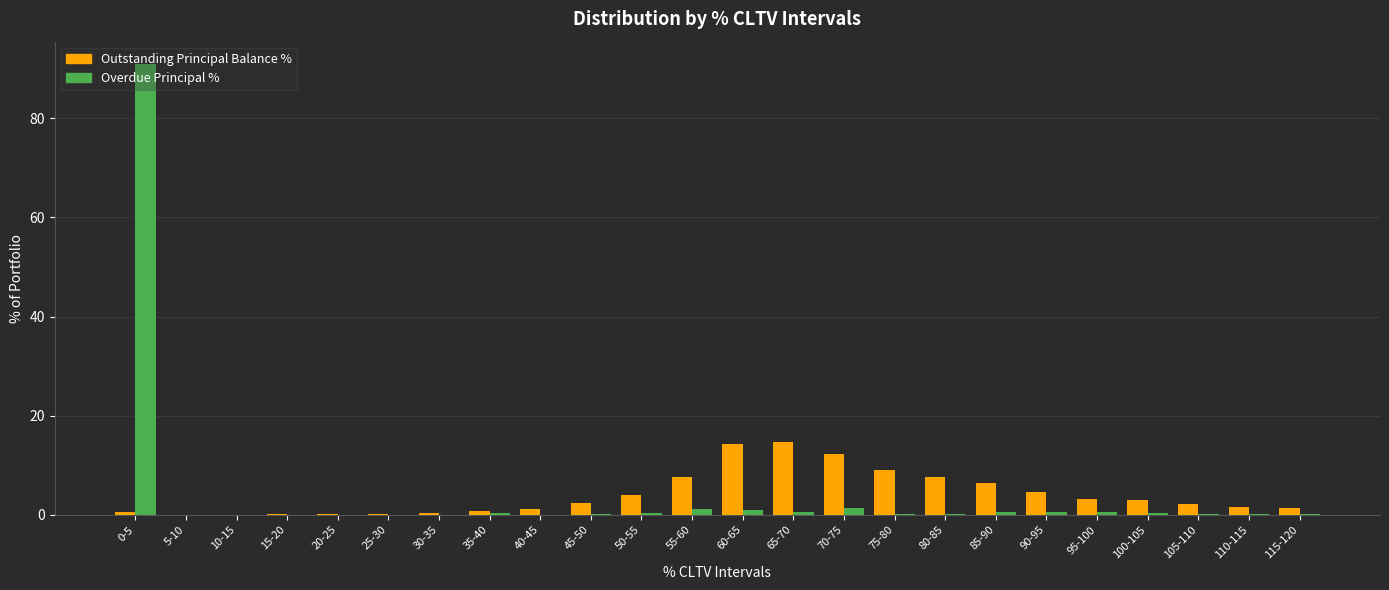

What is the maximum value shown in the chart?

90.9